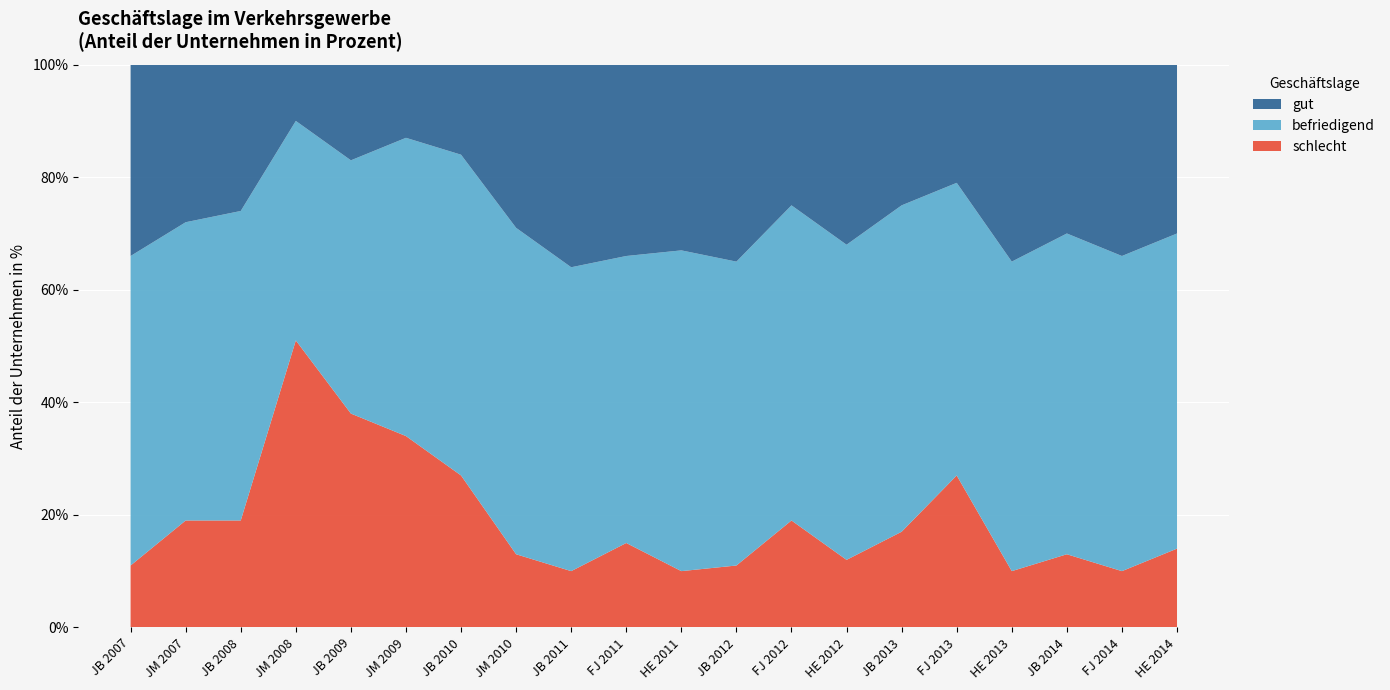

Reading right to left, list all the values displayed in this chart.

gut: HE 2014=30	FJ 2014=34	JB 2014=30	HE 2013=35	FJ 2013=21	JB 2013=25	HE 2012=32	FJ 2012=25	JB 2012=35	HE 2011=33	FJ 2011=34	JB 2011=36	JM 2010=29	JB 2010=16	JM 2009=13	JB 2009=17	JM 2008=10	JB 2008=26	JM 2007=28	JB 2007=34
befriedigend: HE 2014=56	FJ 2014=56	JB 2014=57	HE 2013=55	FJ 2013=52	JB 2013=58	HE 2012=56	FJ 2012=56	JB 2012=54	HE 2011=57	FJ 2011=51	JB 2011=54	JM 2010=58	JB 2010=57	JM 2009=53	JB 2009=45	JM 2008=39	JB 2008=55	JM 2007=53	JB 2007=55
schlecht: HE 2014=14	FJ 2014=10	JB 2014=13	HE 2013=10	FJ 2013=27	JB 2013=17	HE 2012=12	FJ 2012=19	JB 2012=11	HE 2011=10	FJ 2011=15	JB 2011=10	JM 2010=13	JB 2010=27	JM 2009=34	JB 2009=38	JM 2008=51	JB 2008=19	JM 2007=19	JB 2007=11